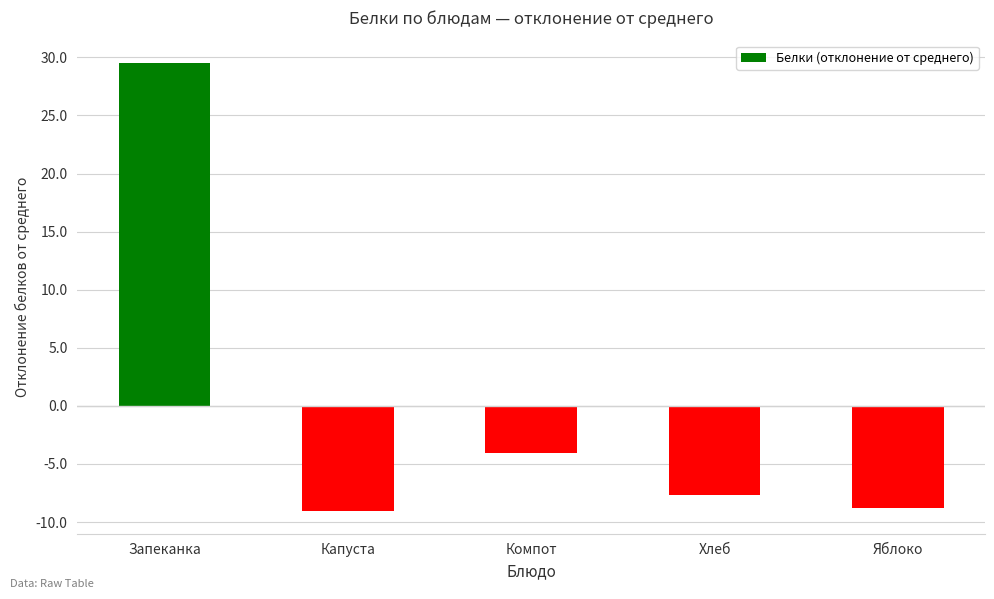

The value at Компот is -5.4. True or false?

False